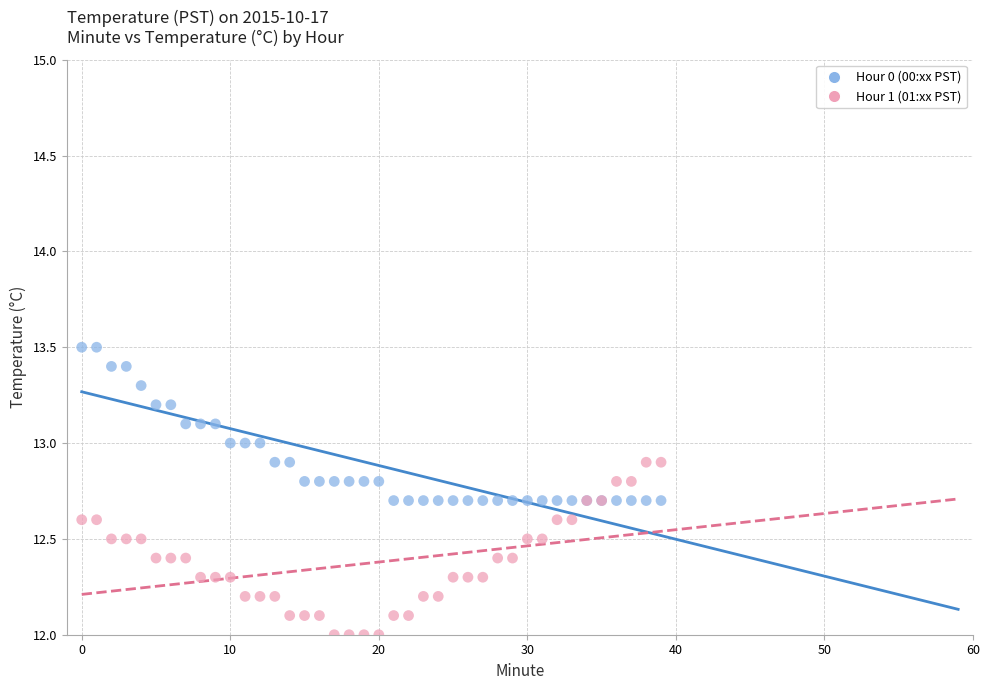

What are all the series names shown in the legend?

Hour 0 (00:xx PST), Hour 1 (01:xx PST)